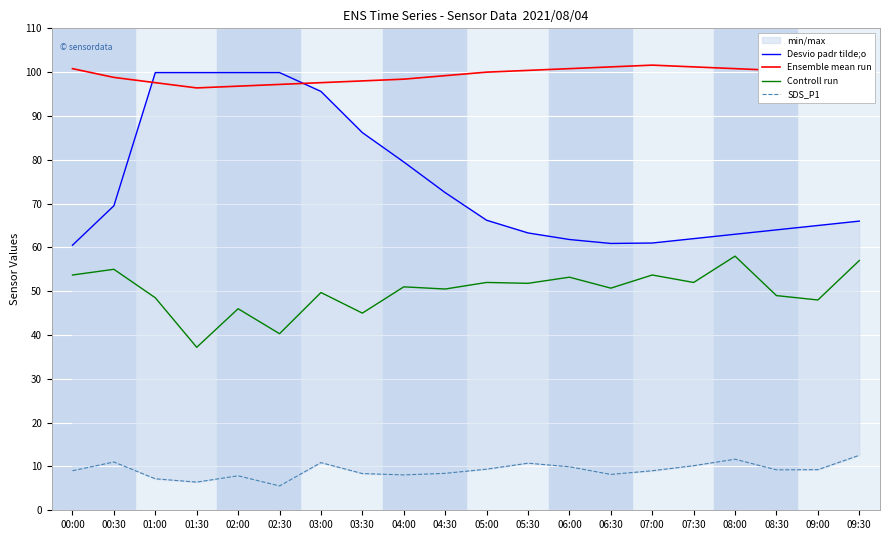

Reading left to right, transcribe all the data shown in this chart.

Desvio padr tilde;o: 00:00=60.5	00:30=69.5	01:00=99.9	01:30=99.9	02:00=99.9	02:30=99.9	03:00=95.6	03:30=86.2	04:00=79.5	04:30=72.5	05:00=66.2	05:30=63.3	06:00=61.8	06:30=60.9	07:00=61.0	07:30=62.0	08:00=63.0	08:30=64.0	09:00=65.0	09:30=66.0
Ensemble mean run: 00:00=100.8	00:30=98.8	01:00=97.6	01:30=96.4	02:00=96.8	02:30=97.2	03:00=97.6	03:30=98.0	04:00=98.4	04:30=99.2	05:00=100.0	05:30=100.4	06:00=100.8	06:30=101.2	07:00=101.6	07:30=101.2	08:00=100.8	08:30=100.4	09:00=100.0	09:30=99.6
Controll run: 00:00=53.7	00:30=55.0	01:00=48.5	01:30=37.2	02:00=46.0	02:30=40.3	03:00=49.7	03:30=45.0	04:00=51.0	04:30=50.5	05:00=52.0	05:30=51.8	06:00=53.2	06:30=50.7	07:00=53.7	07:30=52.0	08:00=58.0	08:30=49.0	09:00=48.0	09:30=57.0
SDS_P1: 00:00=9.0	00:30=11.0	01:00=7.2	01:30=6.4	02:00=7.9	02:30=5.5	03:00=10.9	03:30=8.4	04:00=8.1	04:30=8.4	05:00=9.4	05:30=10.8	06:00=9.9	06:30=8.2	07:00=9.0	07:30=10.2	08:00=11.7	08:30=9.2	09:00=9.3	09:30=12.6